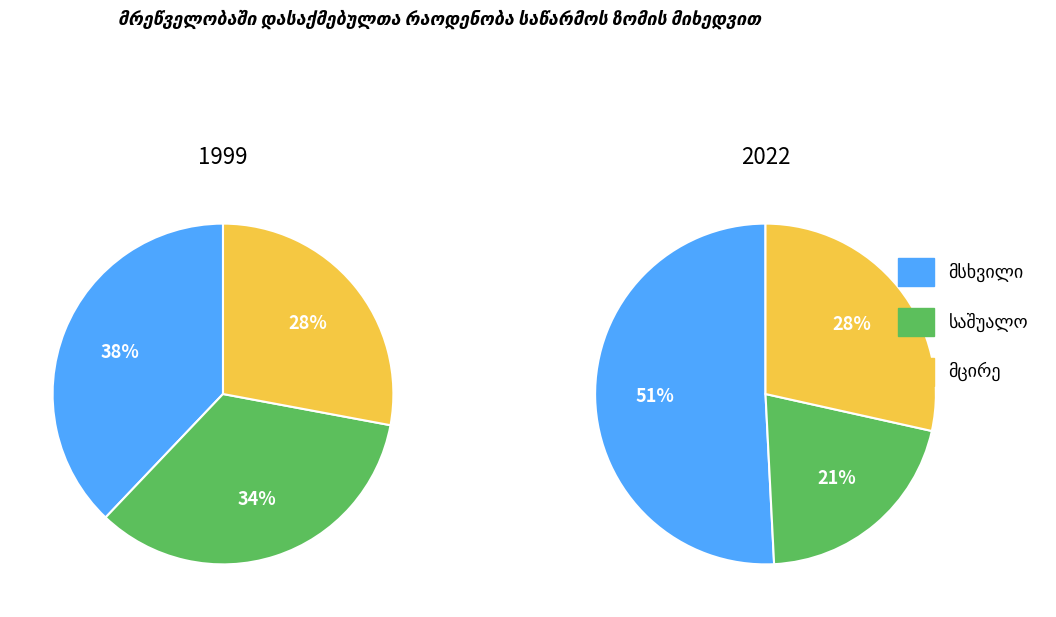

Does 2000 account for over 50% of the chart?

No